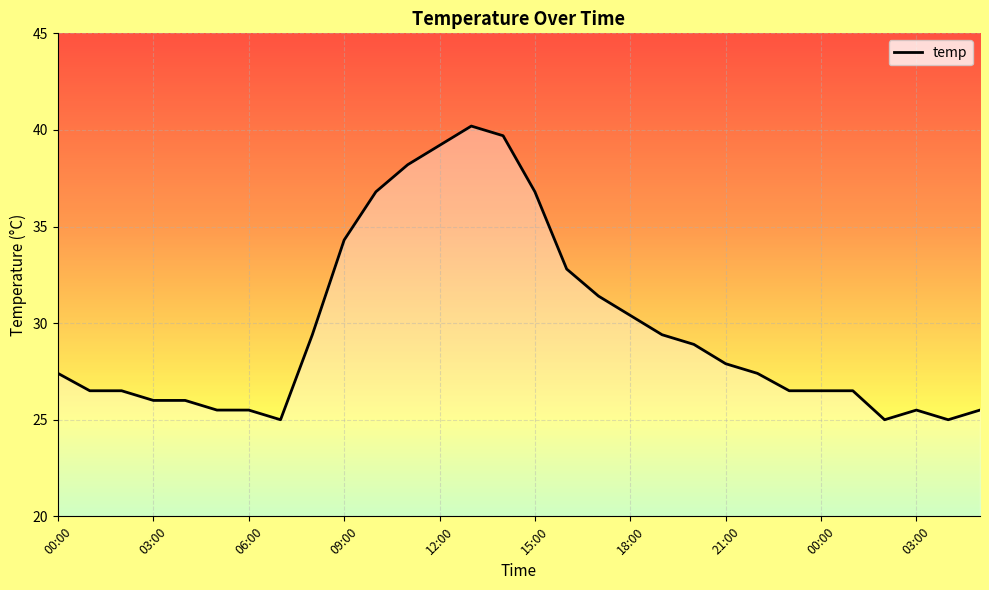

Reading left to right, extract all data points from this chart.

27.4	26.5	26.5	26.0	26.0	25.5	25.5	25.0	29.4	34.3	36.8	38.2	39.2	40.2	39.7	36.8	32.8	31.4	30.4	29.4	28.9	27.9	27.4	26.5	26.5	26.5	25.0	25.5	25.0	25.5